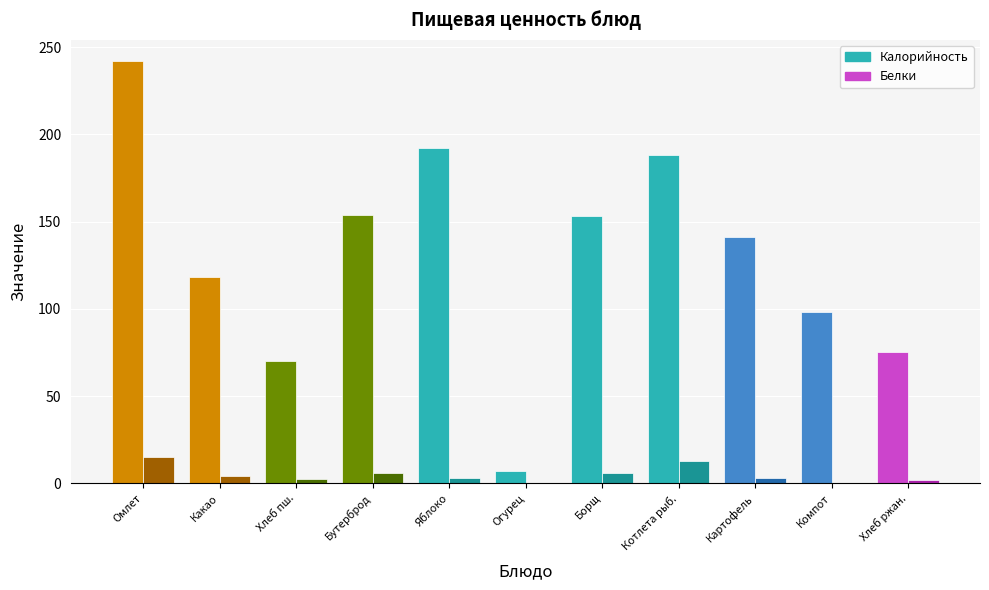

At which category is the sum across all series the highest?

Омлет